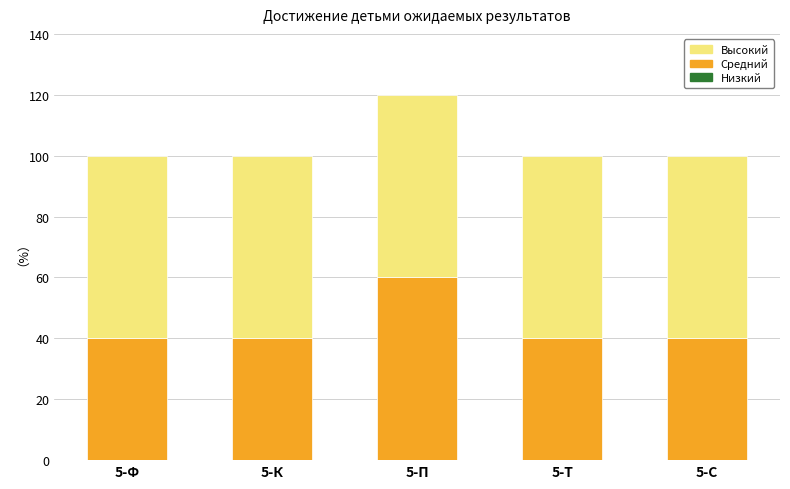

What is the average value of the Средний series?

44